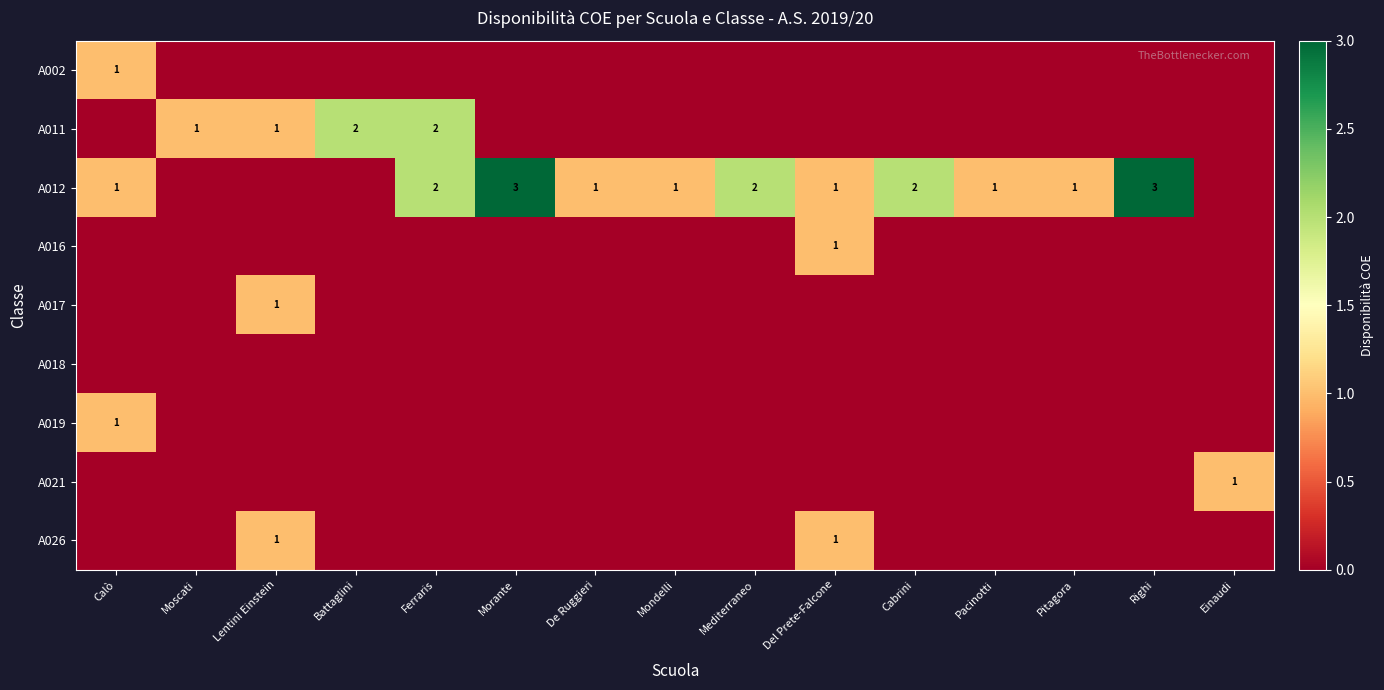

Which has a higher value, Cabrini or Lentini Einstein?

Cabrini